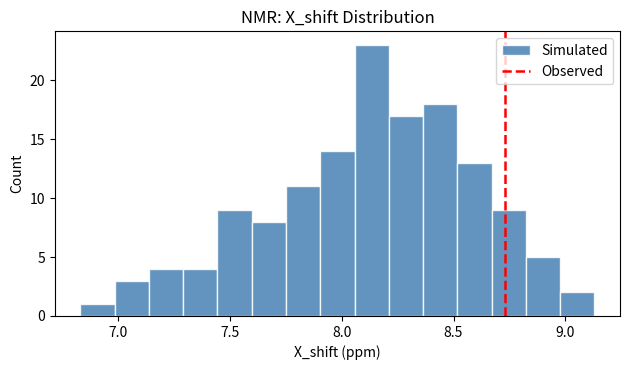

Read against the x-axis, roughly where is the centre of the tallest bar?

8.15